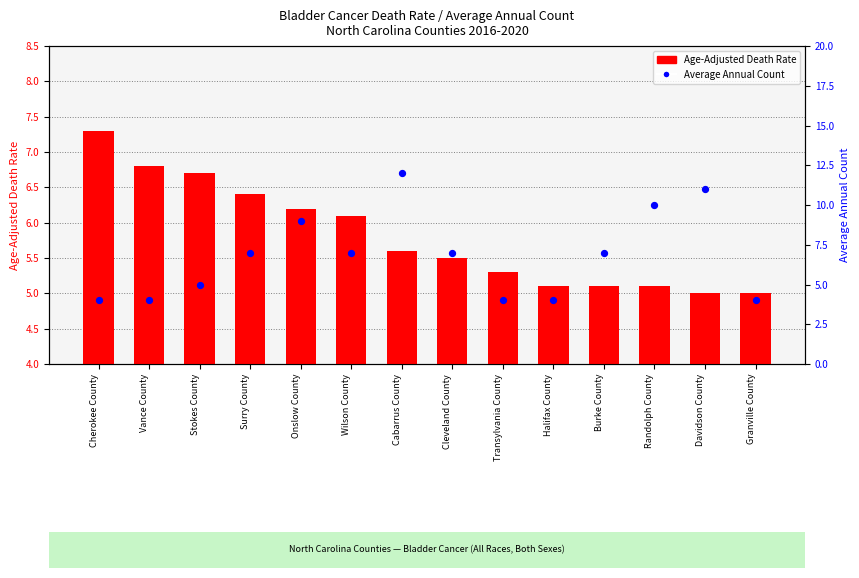

What are all the series names shown in the legend?

Age-Adjusted Death Rate, Average Annual Count